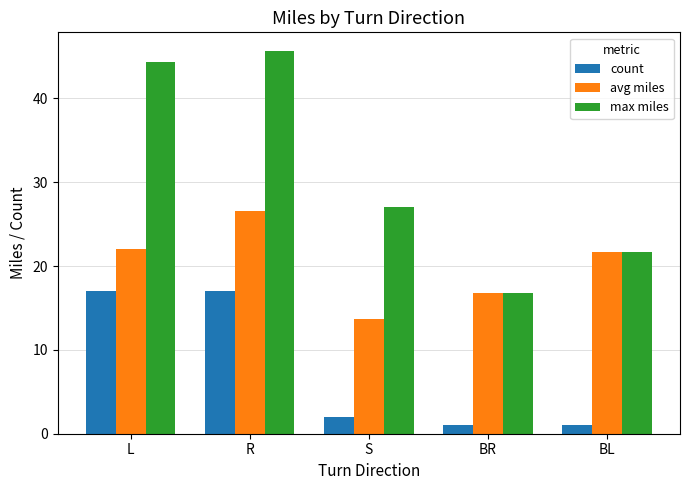

Rank the series by their maximum value, from lowest to highest.

count, avg miles, max miles